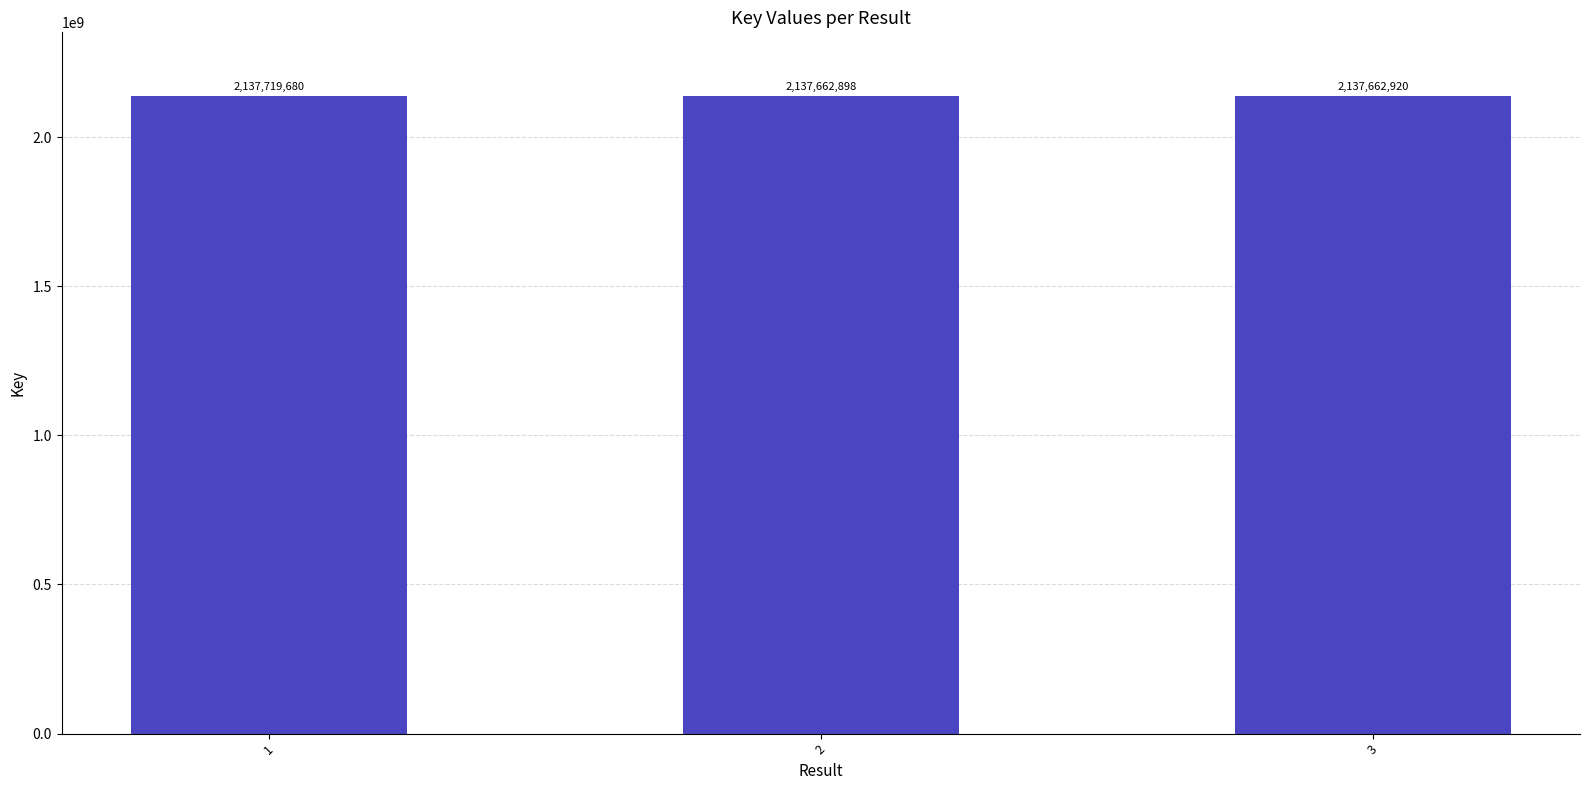

How many values are below 2137662920?

1